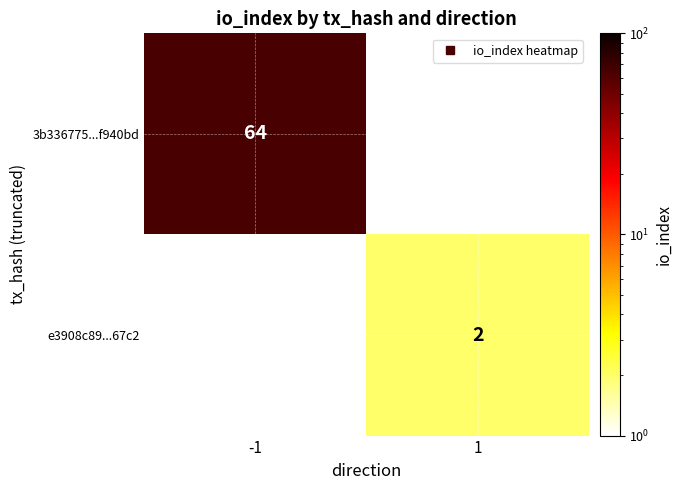

Is it true that e3908c89...67c2 equals 0 at -1?

True